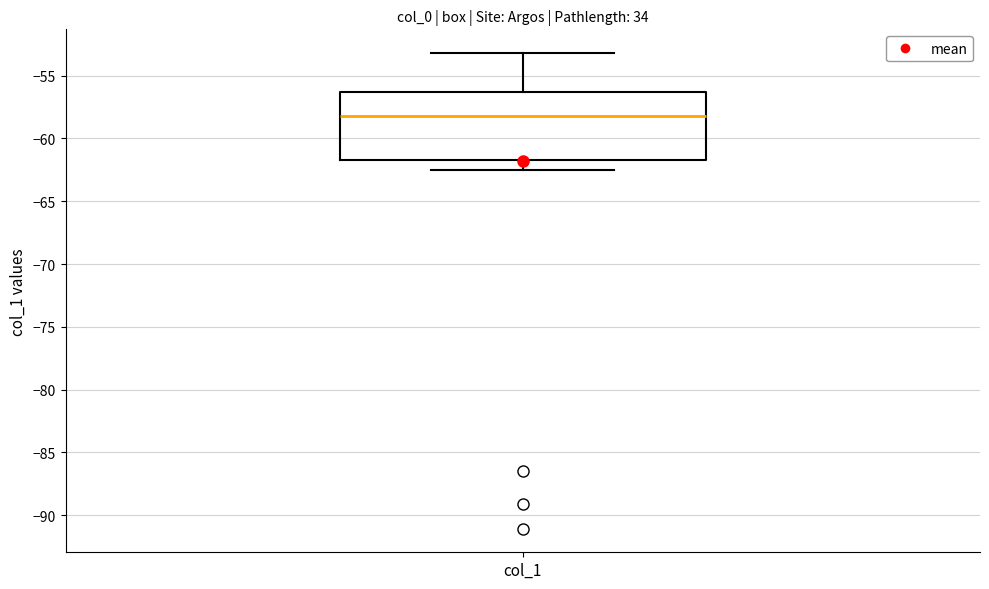

Transcribe this box plot: give where the median line is, the range the box spans, and where the two whiskers end, as read against the y-axis. The values are not printed on the chart, so give them approximately, as read against the axis.

median -58.0, box -61.5 to -56.5, whiskers -62.5 to -53.0